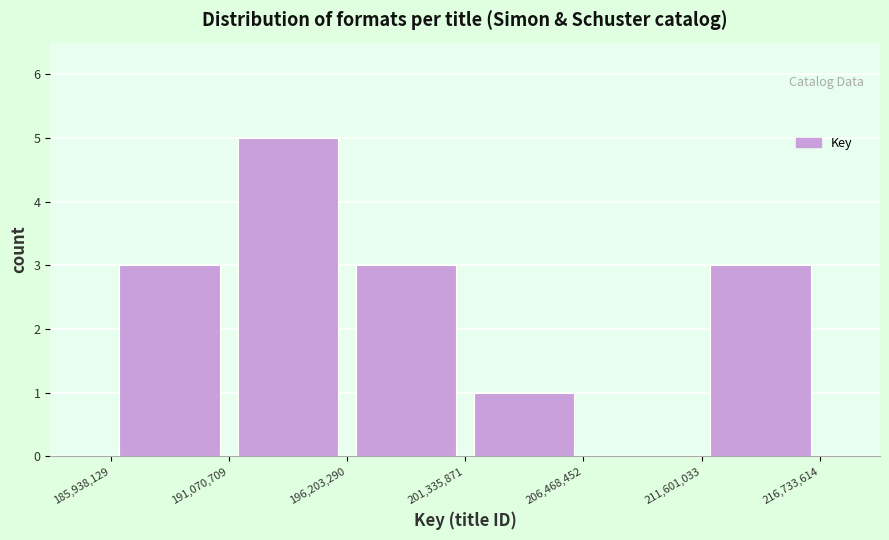

Reading left to right, transcribe this chart: for each bar, give the range it covers on the x-axis and its height. The values are not printed on the chart, so give them approximately, as read against the axis.

185,938,129 to 191,070,709: 3
191,070,709 to 196,203,290: 5
196,203,290 to 201,335,871: 3
201,335,871 to 206,468,452: 1
206,468,452 to 211,601,033: 0
211,601,033 to 216,733,614: 3